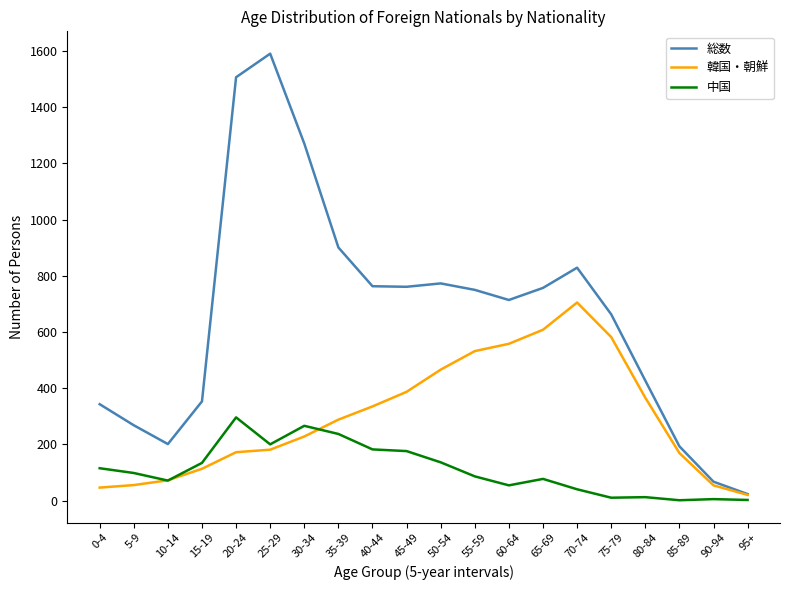

Where is the first local minimum for 総数?

10-14